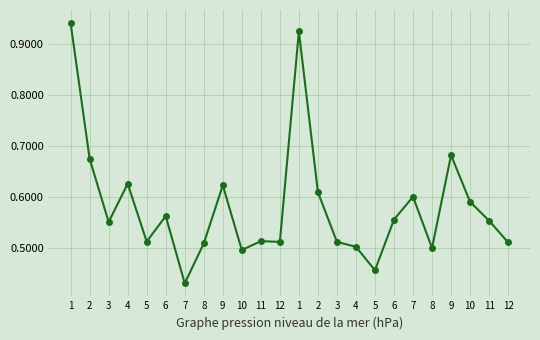

Rank the categories by value from lowest to highest.

7, 5, 10, 8, 4, 8, 12, 12, 3, 5, 11, 3, 11, 6, 6, 10, 7, 2, 9, 4, 2, 9, 1, 1